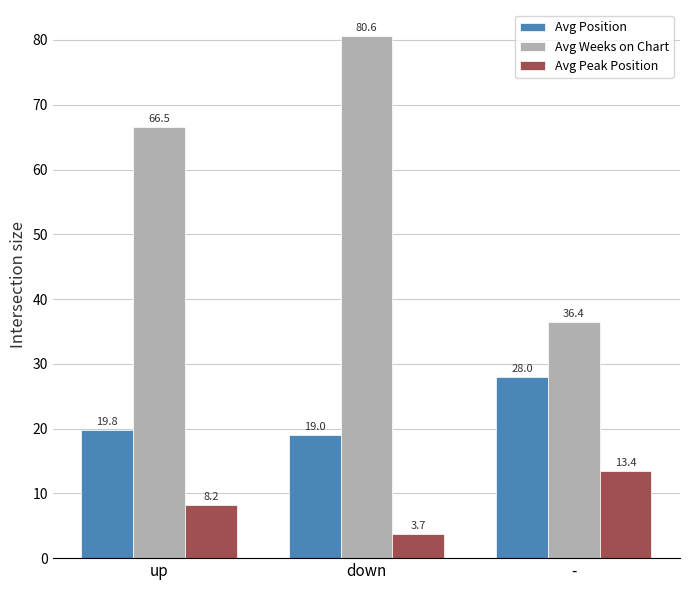

What is the difference between the highest and lowest values at up?

58.3